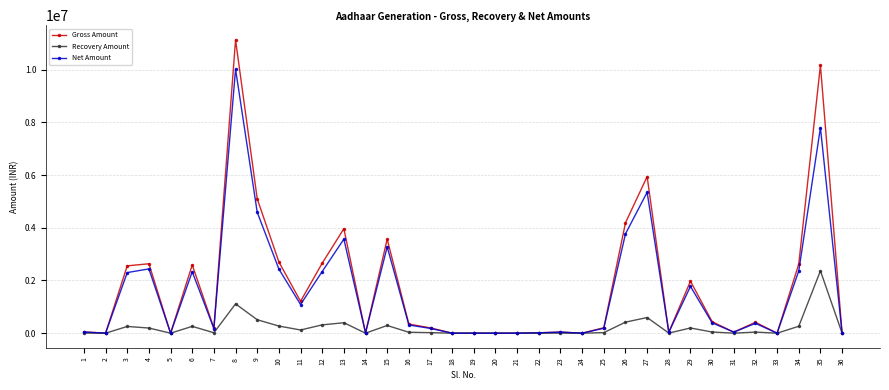

At which category is the sum across all series the highest?

8